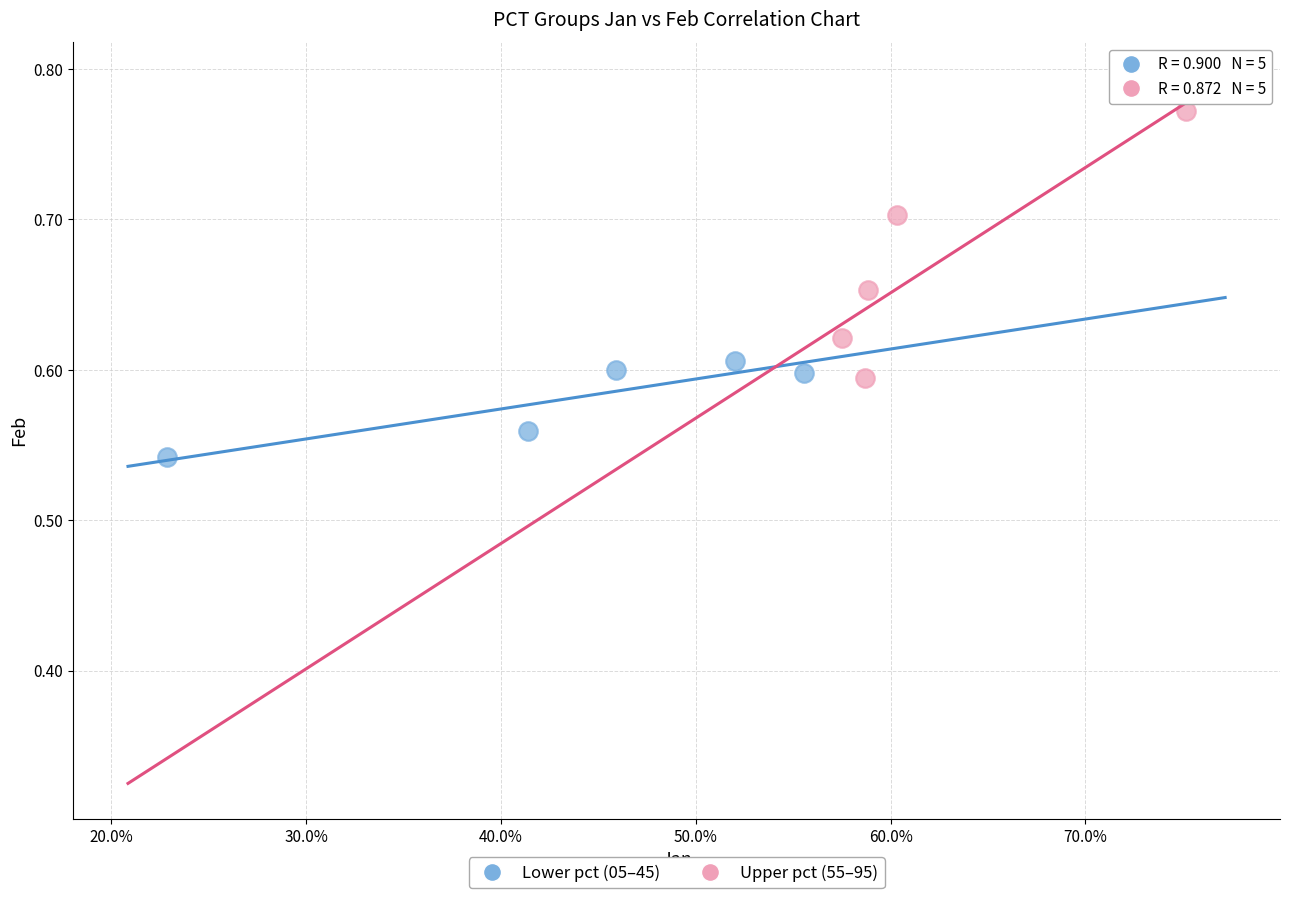

Which series has the largest Y range (max minus min)?

Upper pct (55–95)